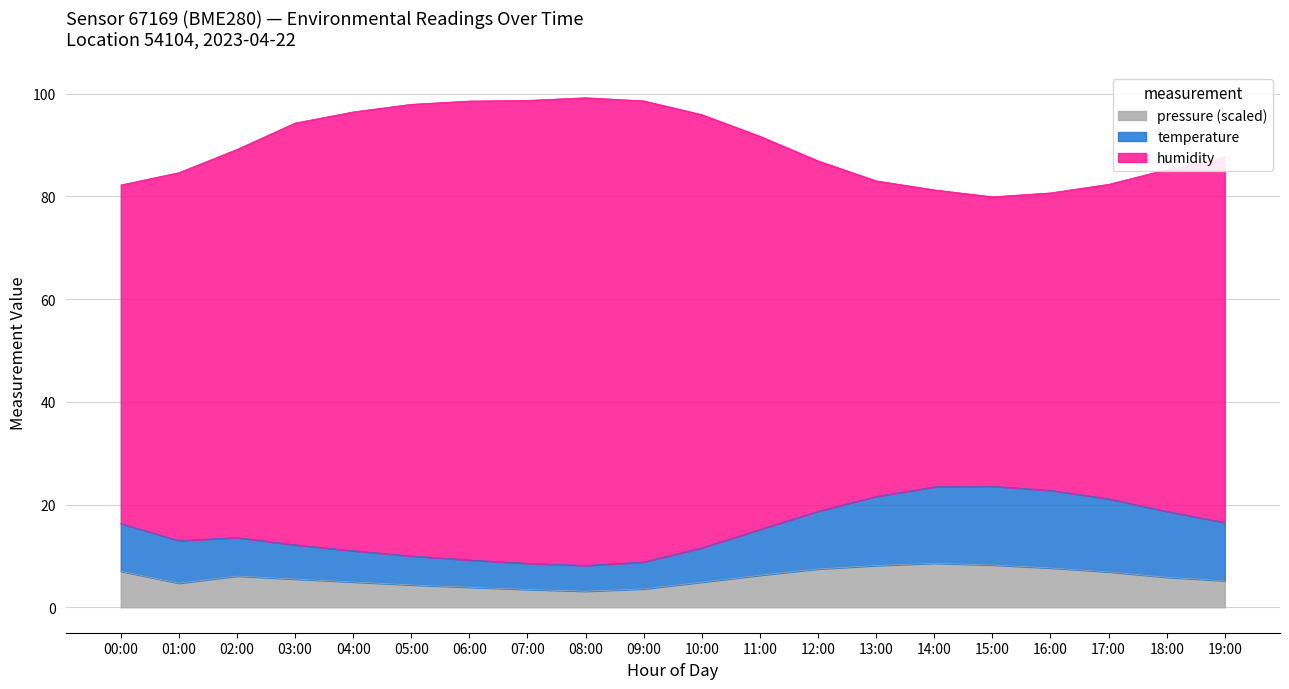

What is the difference between the pressure values at 01:00 and 00:00?

2.3